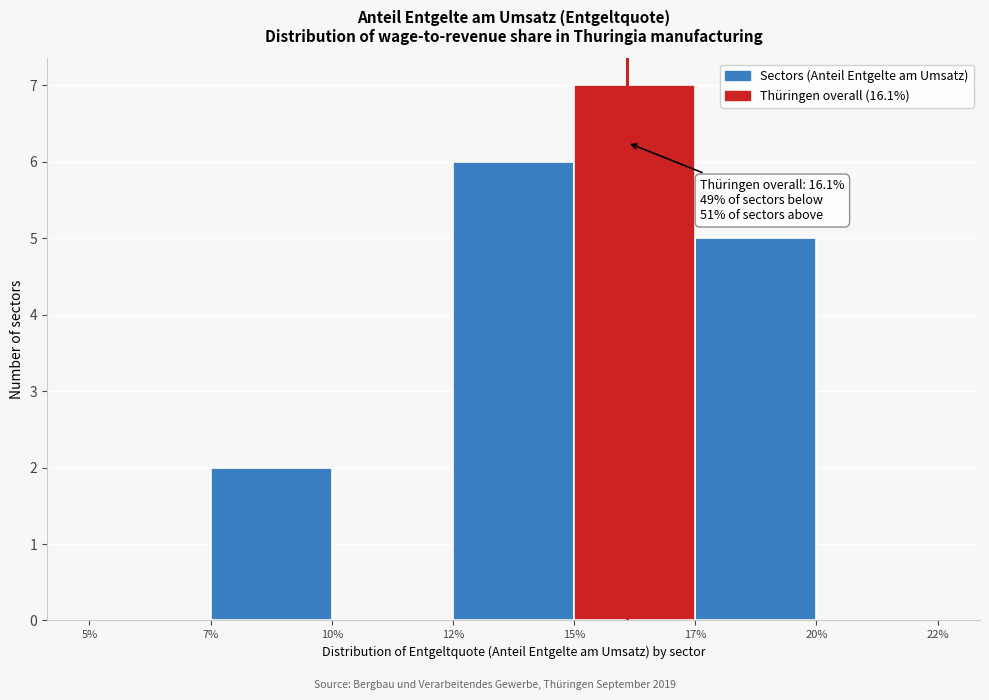

Reading left to right, transcribe all the data shown in this chart.

5%=0	7%=2	10%=0	12%=6	15%=7	17%=5	20%=0